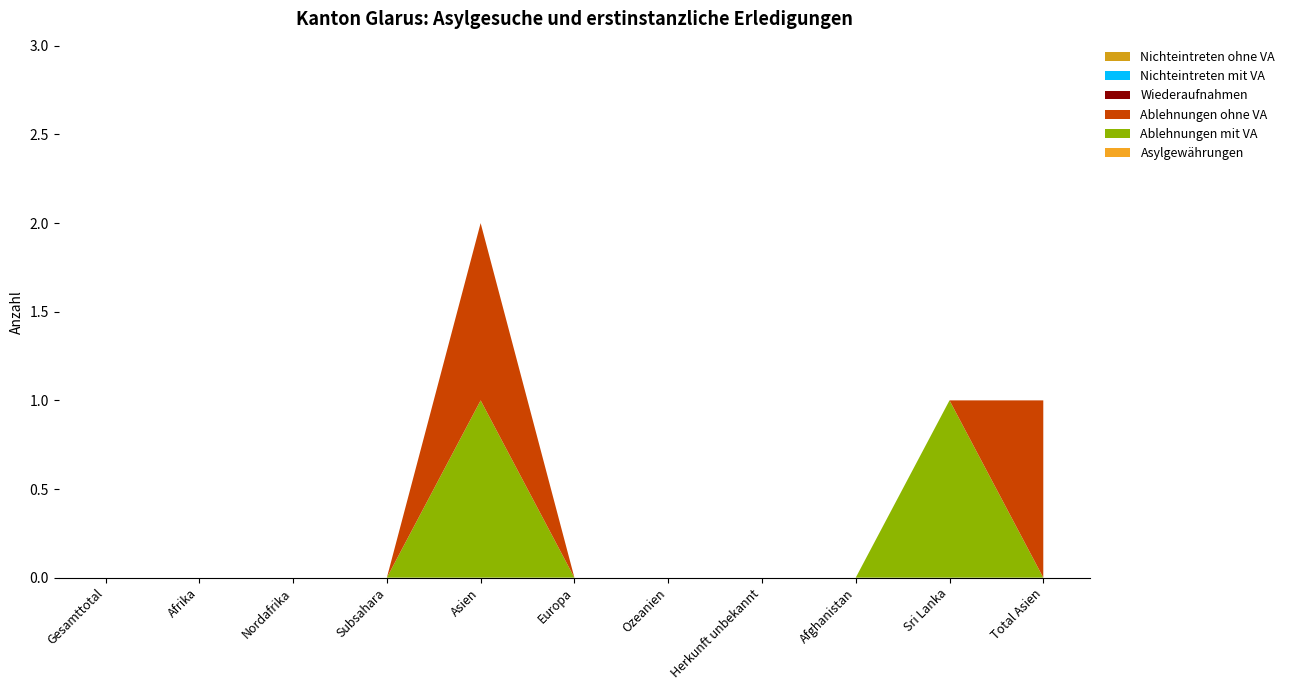

Reading right to left, what are all the values shown in this chart?

Asylgewährungen: Total Asien=0	Sri Lanka=0	Afghanistan=0	Herkunft unbekannt=0	Ozeanien=0	Europa=0	Asien=0	Subsahara=0	Nordafrika=0	Afrika=0	Gesamttotal=0
Ablehnungen mit VA: Total Asien=0	Sri Lanka=1	Afghanistan=0	Herkunft unbekannt=0	Ozeanien=0	Europa=0	Asien=1	Subsahara=0	Nordafrika=0	Afrika=0	Gesamttotal=0
Ablehnungen ohne VA: Total Asien=1	Sri Lanka=0	Afghanistan=0	Herkunft unbekannt=0	Ozeanien=0	Europa=0	Asien=1	Subsahara=0	Nordafrika=0	Afrika=0	Gesamttotal=0
Wiederaufnahmen: Total Asien=0	Sri Lanka=0	Afghanistan=0	Herkunft unbekannt=0	Ozeanien=0	Europa=0	Asien=0	Subsahara=0	Nordafrika=0	Afrika=0	Gesamttotal=0
Nichteintreten mit VA: Total Asien=0	Sri Lanka=0	Afghanistan=0	Herkunft unbekannt=0	Ozeanien=0	Europa=0	Asien=0	Subsahara=0	Nordafrika=0	Afrika=0	Gesamttotal=0
Nichteintreten ohne VA: Total Asien=0	Sri Lanka=0	Afghanistan=0	Herkunft unbekannt=0	Ozeanien=0	Europa=0	Asien=0	Subsahara=0	Nordafrika=0	Afrika=0	Gesamttotal=0